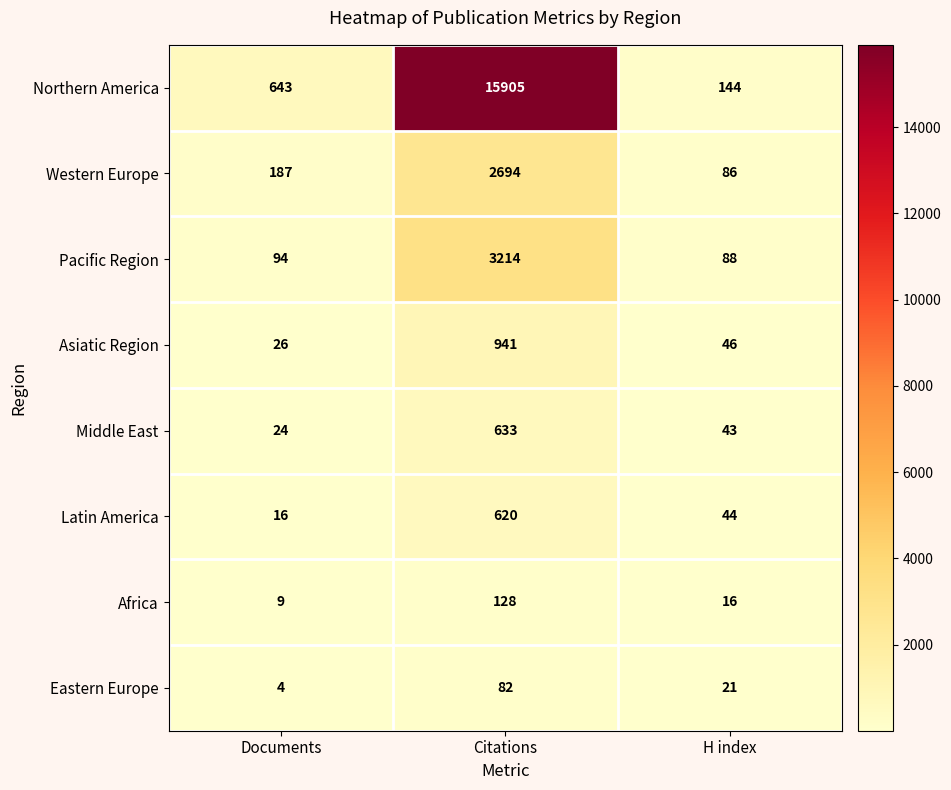

What is the minimum value shown in the chart?

4